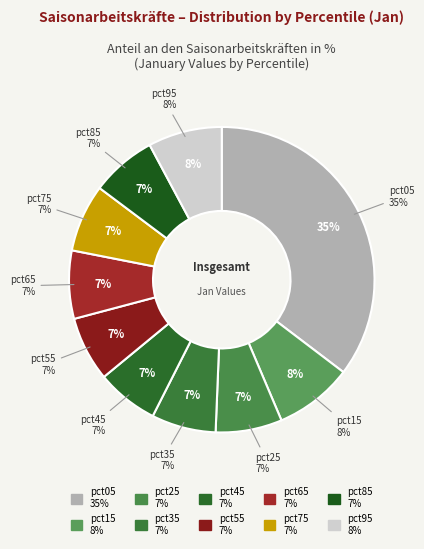

Is the sum of pct05 and pct85 greater than half?

No